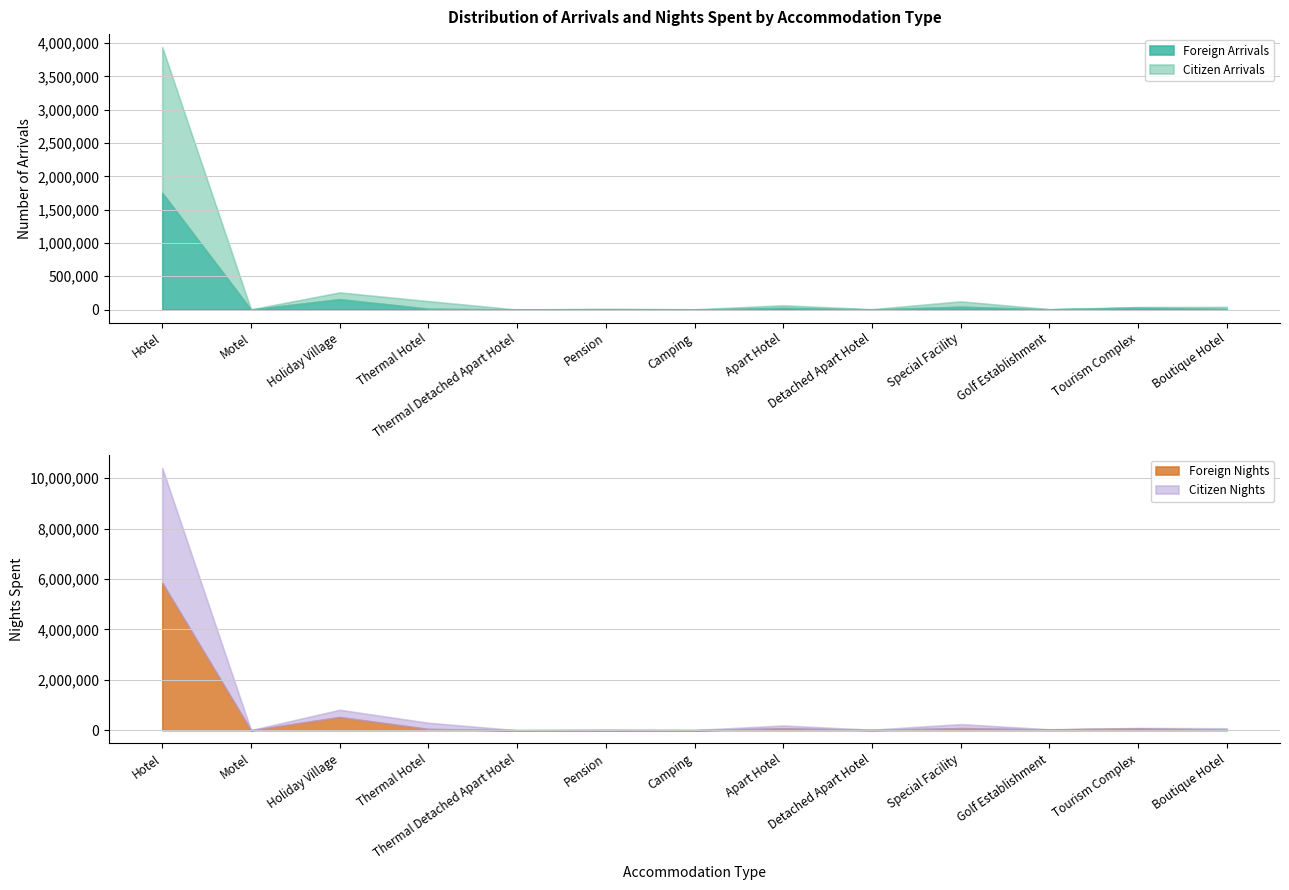

Reading right to left, extract all data points from this chart.

Foreign Arrivals: 8432	28319	3288	41925	1494	25582	181	998	10	12196	155482	2	1750910
Citizen Arrivals: 31644	8756	1634	81364	3245	38469	3195	10624	153	114242	101922	2172	2186580
Foreign Nights: 19843	70230	28676	82886	11341	78610	556	2118	71	49699	524235	2	5851914
Citizen Nights: 57449	19315	8184	159024	9081	108025	8817	21207	398	246010	286891	3396	4560842